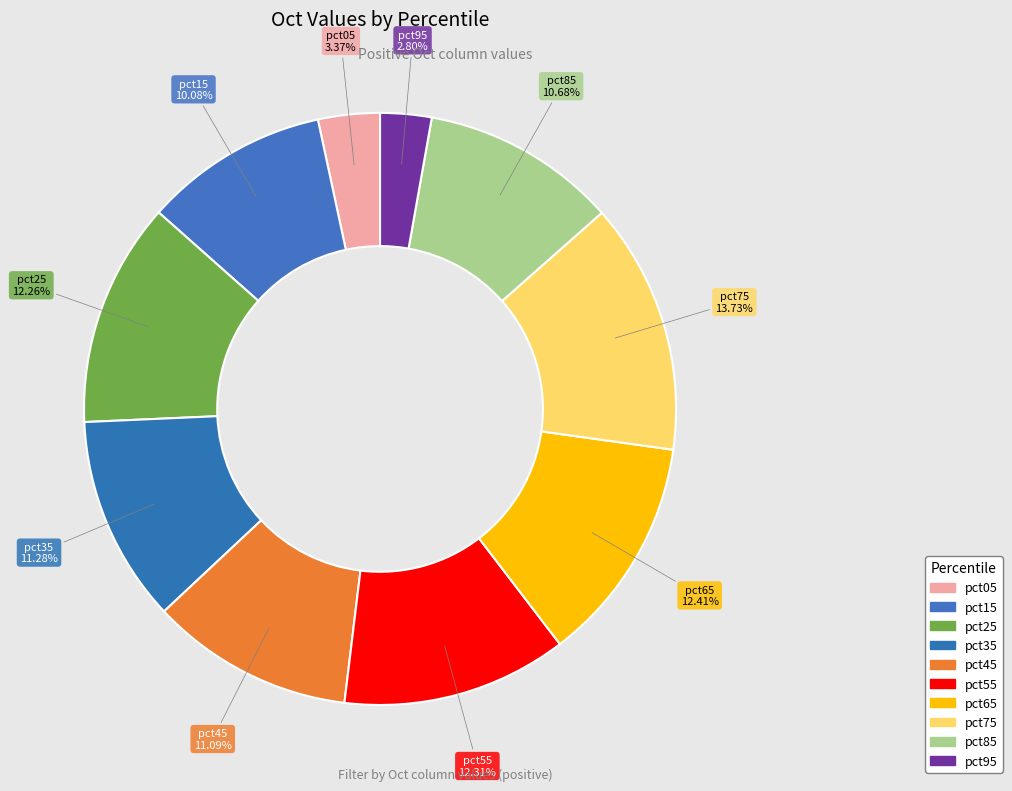

Which category has the smallest portion of the pie?

pct95